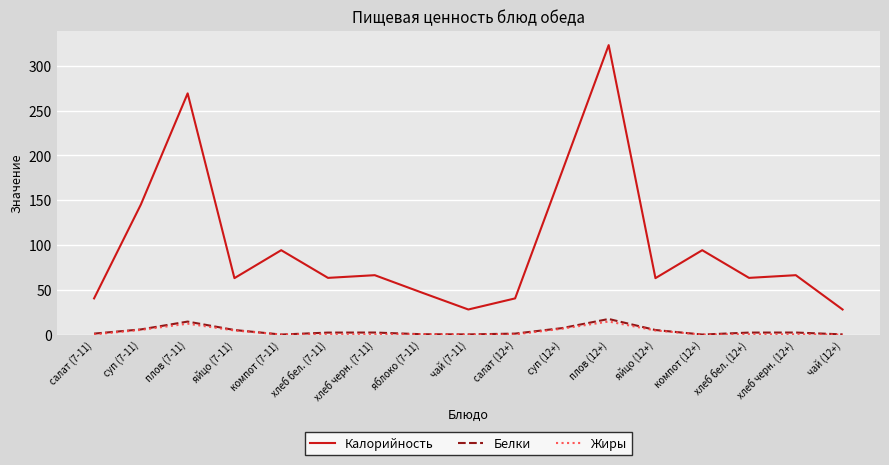

At how many categories does at least one series exceed 283?

1